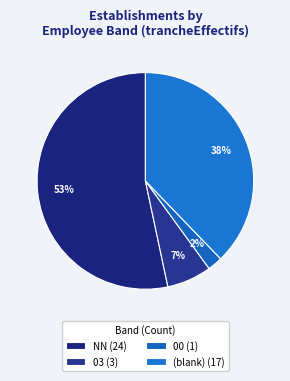

How many slices are in this pie chart?

4